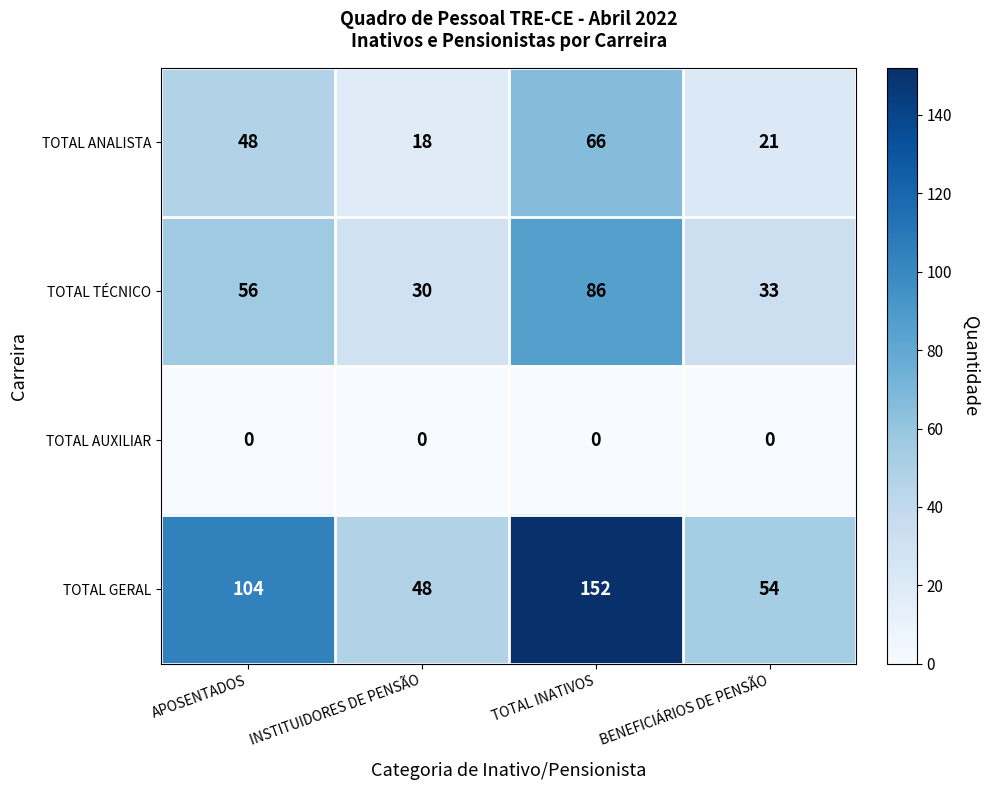

At which category is the sum across all series the highest?

TOTAL INATIVOS